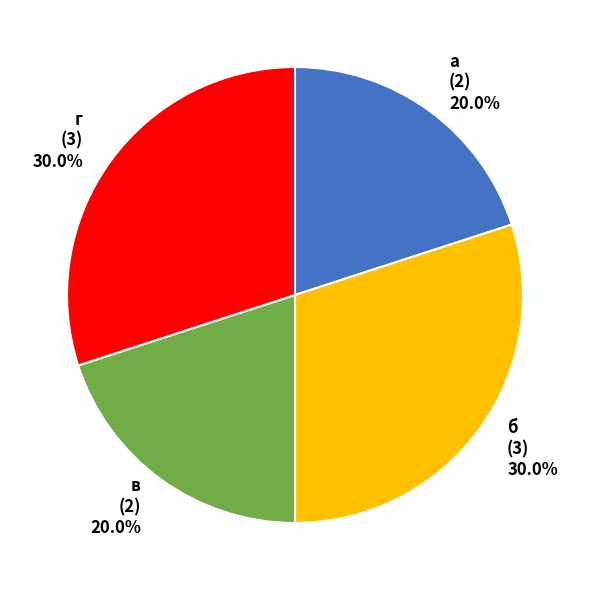

Is the sum of б and г greater than half?

Yes